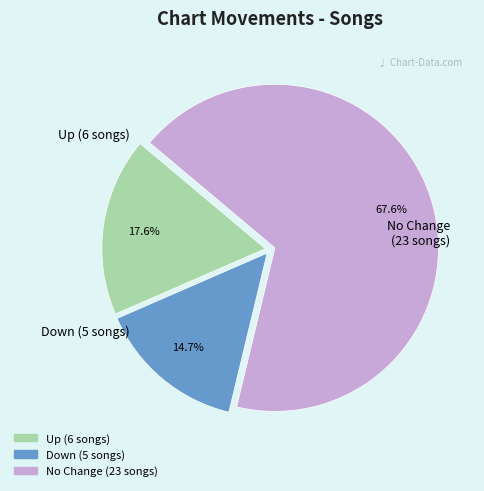

Is there a majority slice in this chart?

Yes